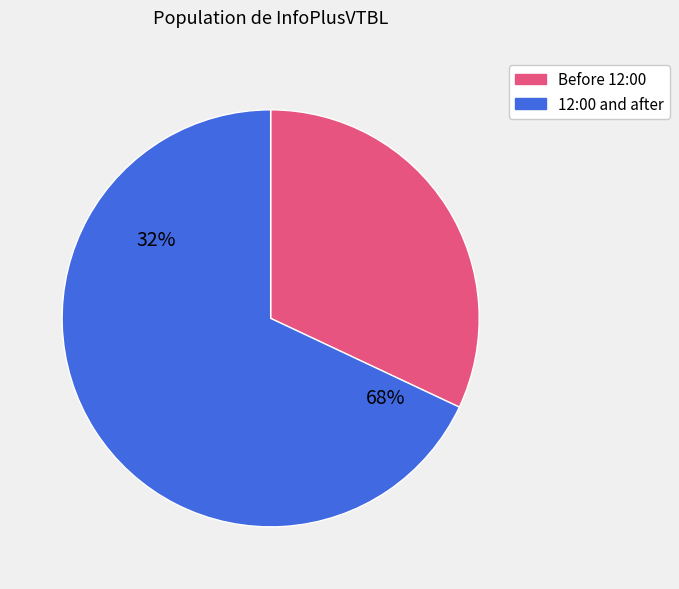

Does 11:00 represent more than half of the total?

No